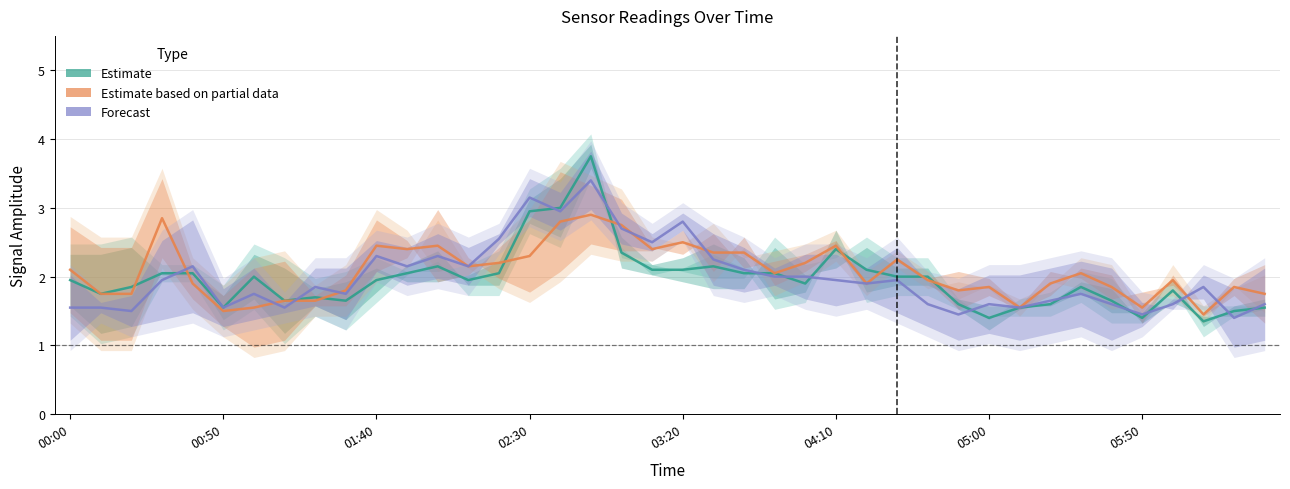

Which series ends up on top after the final intersection of Estimate and Estimate based on partial data?

Estimate based on partial data